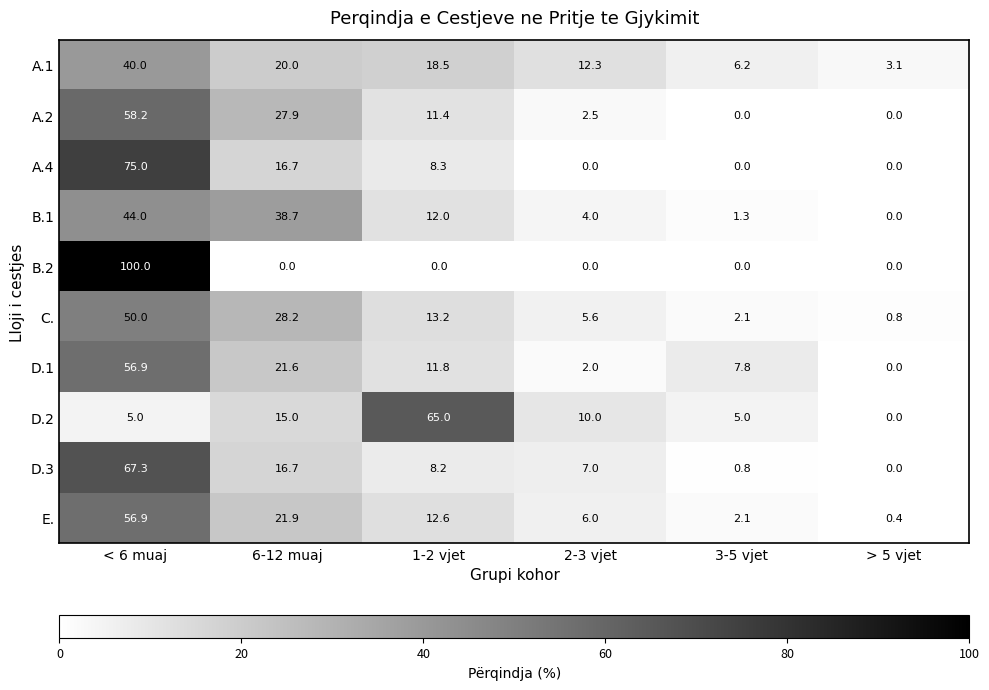

The D.2 series shows 10.0 at 2-3 vjet. True or false?

True